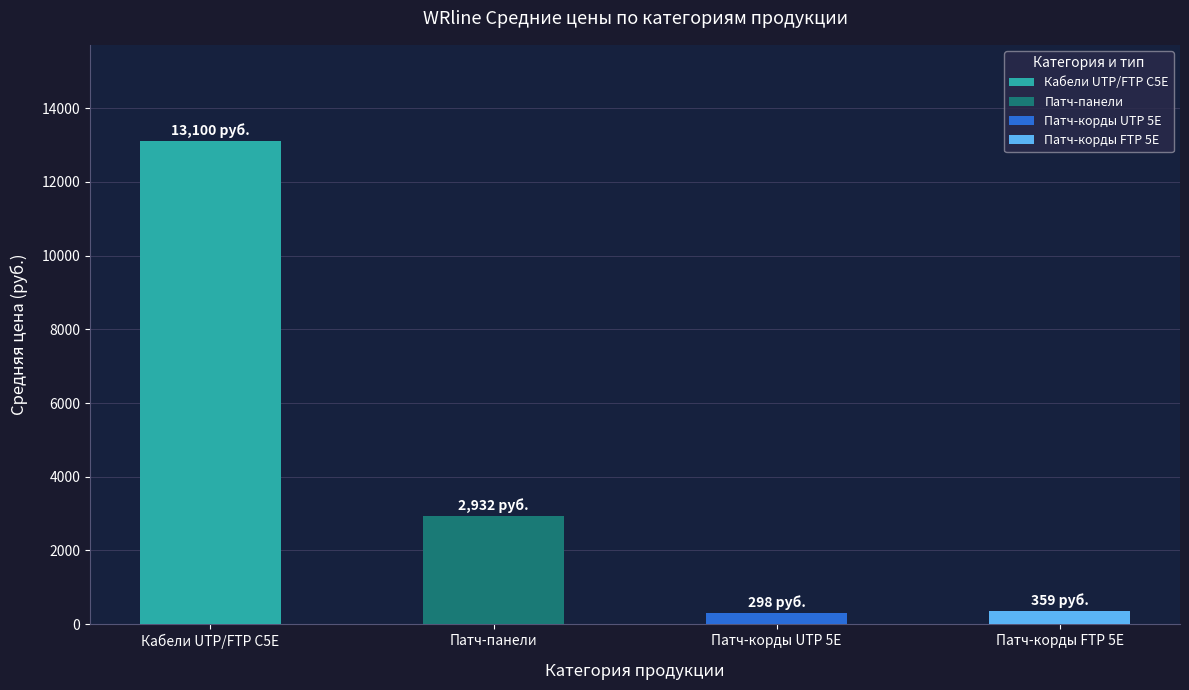

Which series has the largest total across all categories?

Кабель (UTP/FTP)